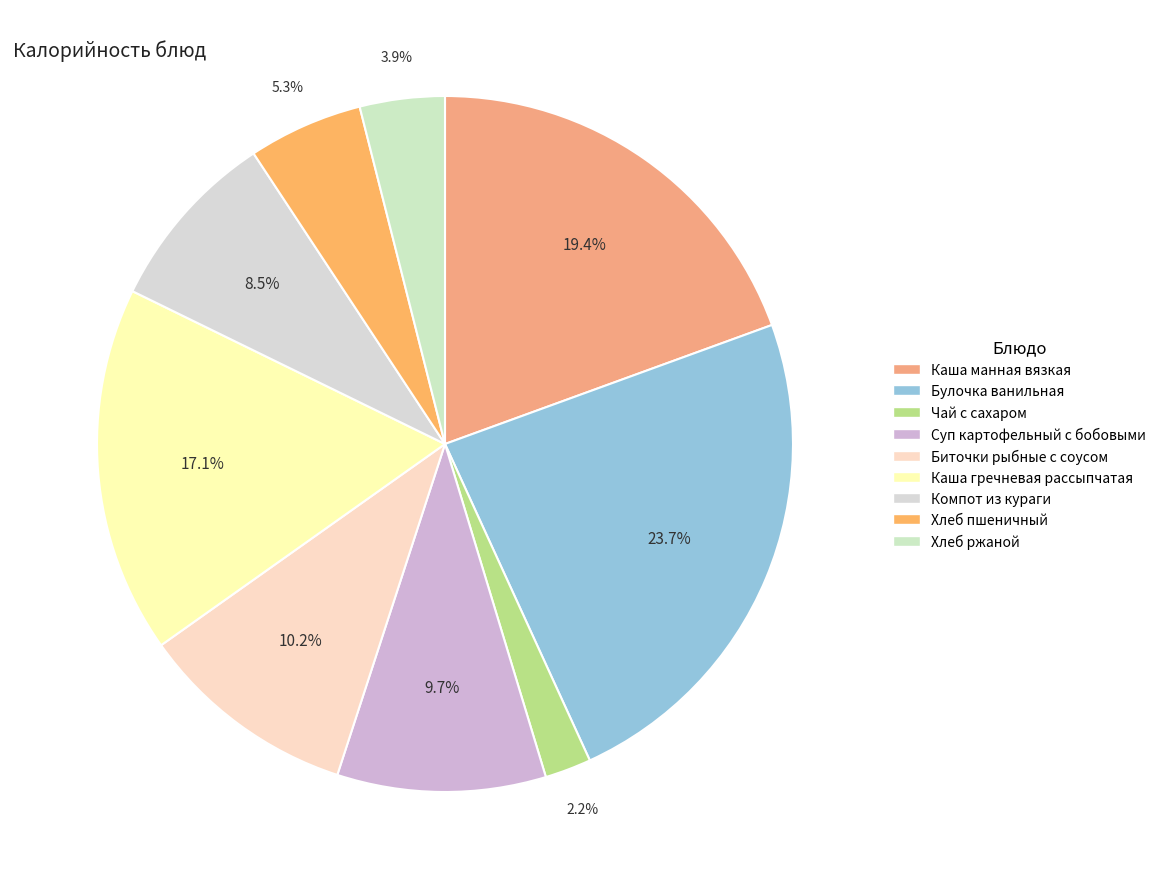

To the nearest percent, what is the combined percentage of Хлеб пшеничный and Биточки рыбные с соусом?

16%